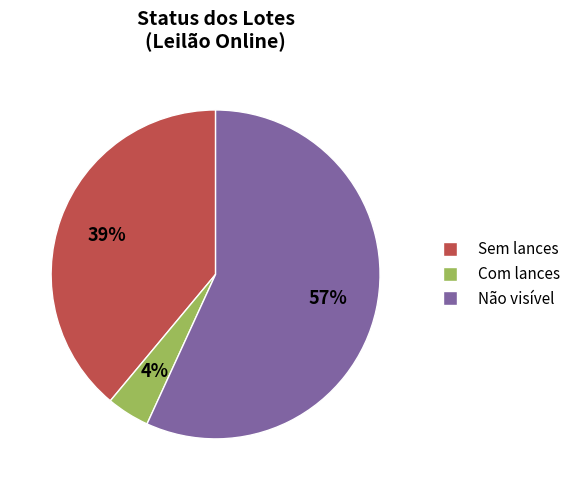

What is the smallest slice in the pie chart?

Com lances